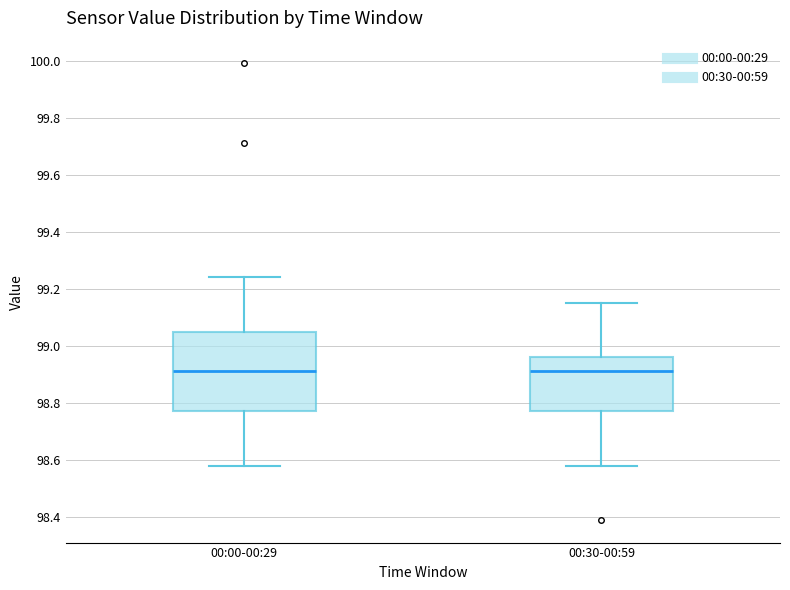

Comparing the boxes themselves (not the whiskers), which one is the tallest?

00:00-00:29